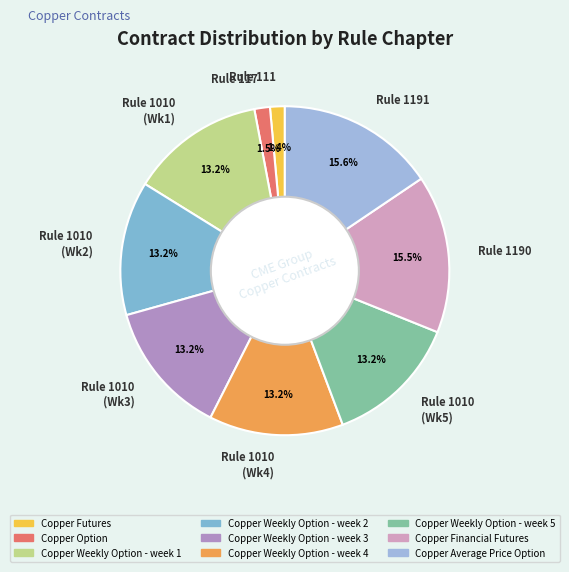

To the nearest percent, what is the average slice percentage?

11%